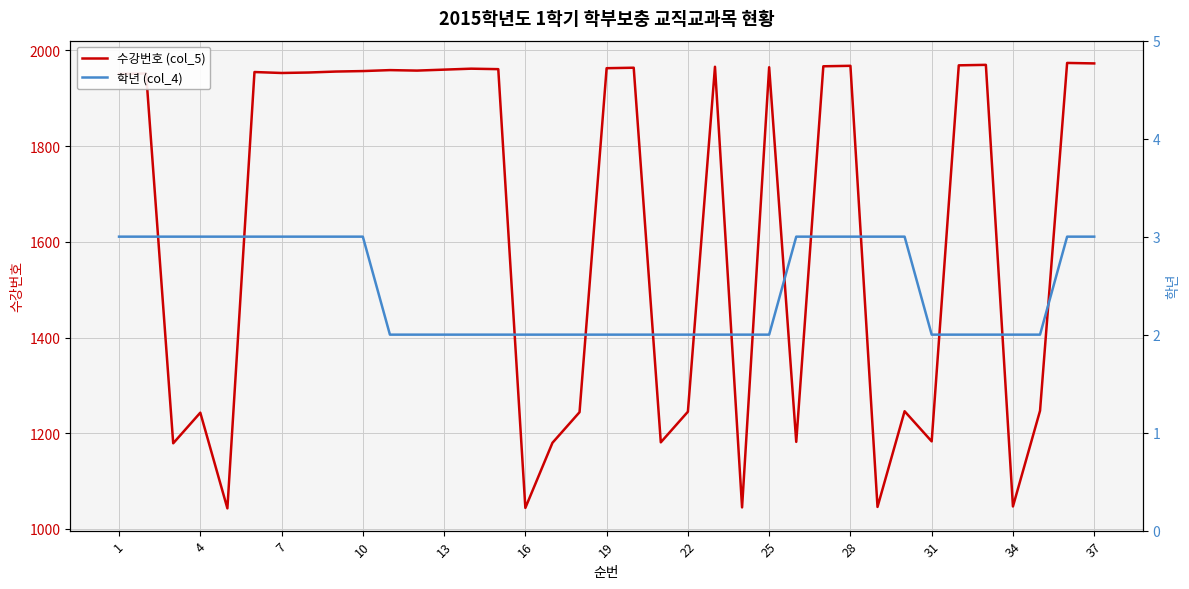

Which series has the largest range (max minus min)?

수강번호 (col_5)